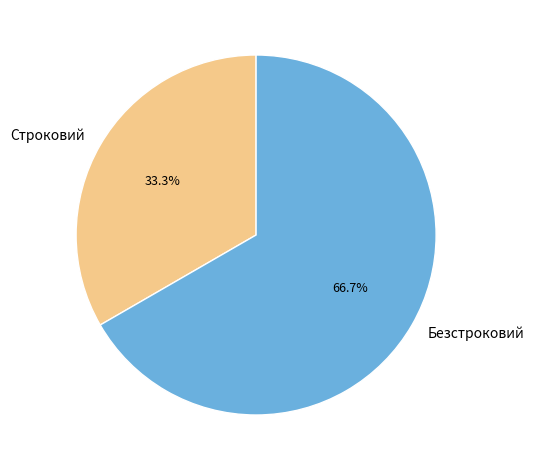

Which category has the biggest portion of the pie?

Безстроковий